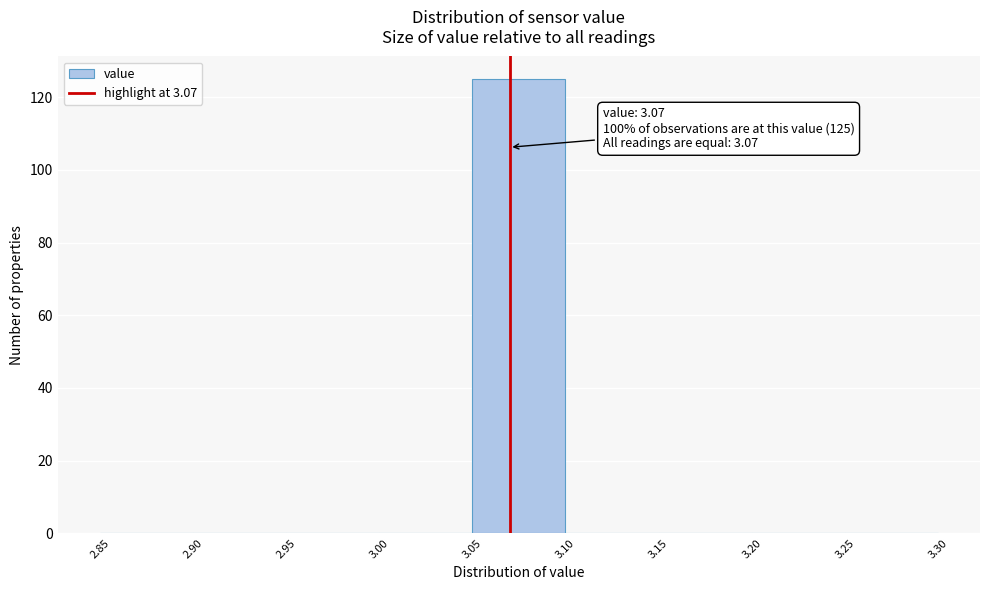

Which range on the x-axis has the tallest bar?

3.05 to 3.10